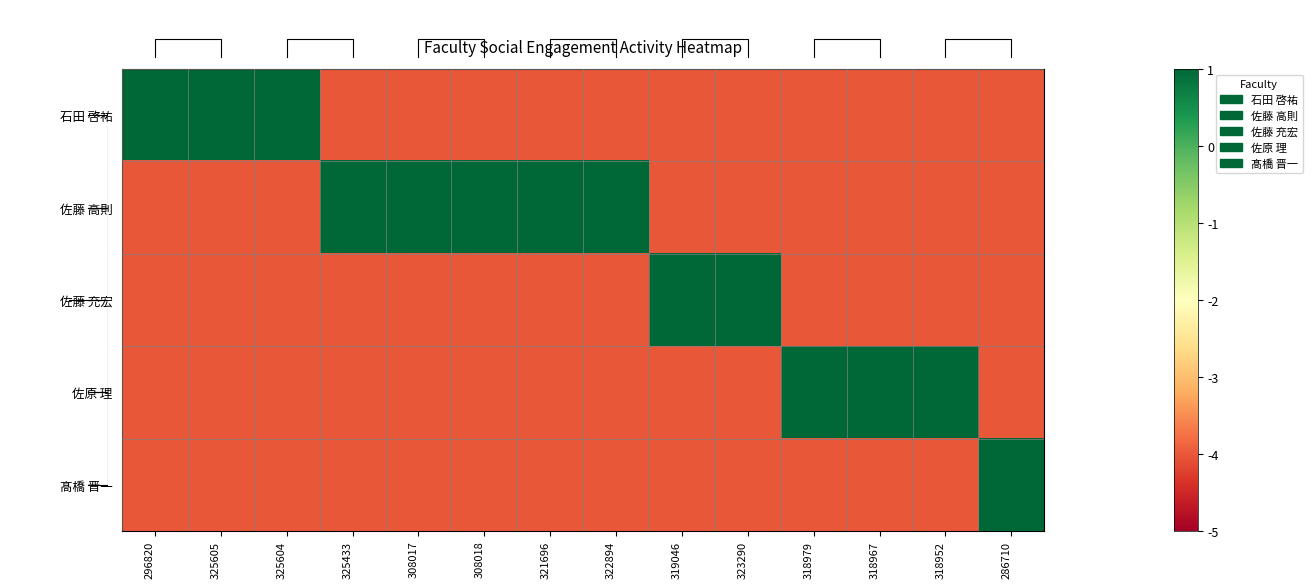

What is the difference between the maximum and minimum values in the 佐原 理 series?

5